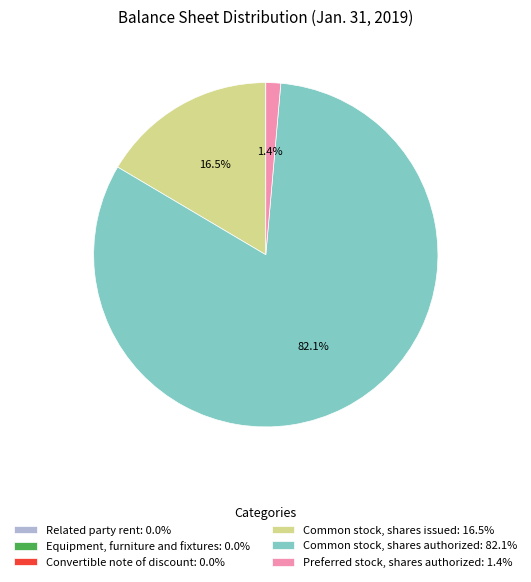

Does any single category account for the majority?

Yes